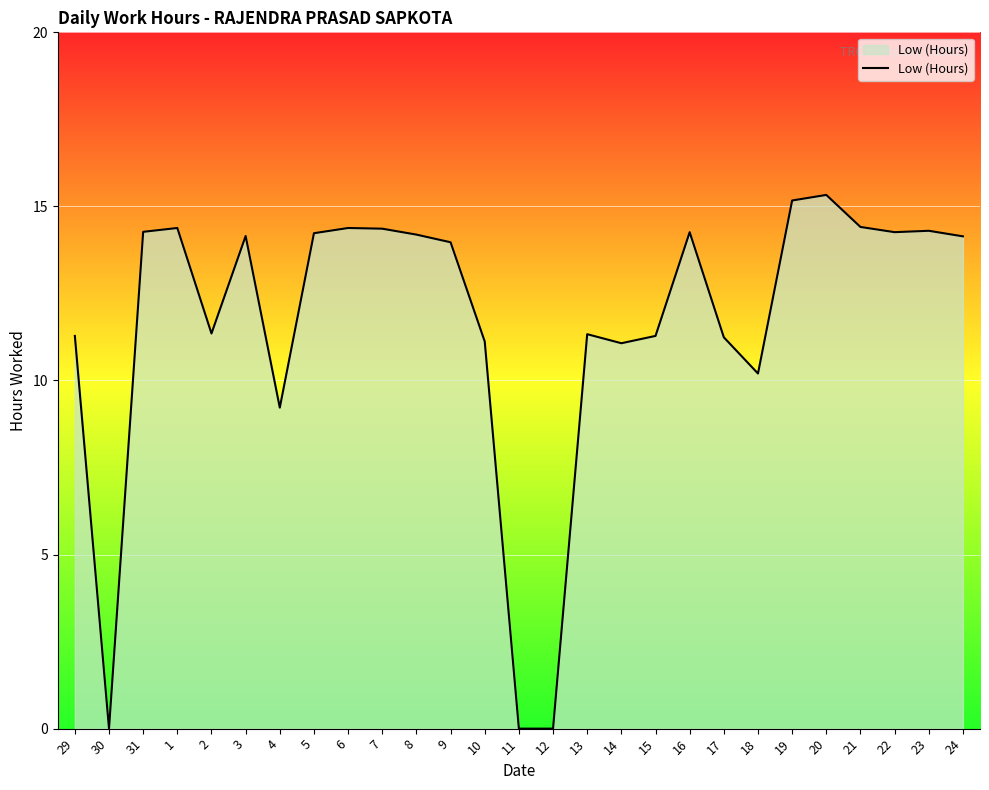

True or false: the data shows 15.2 at 19.

True